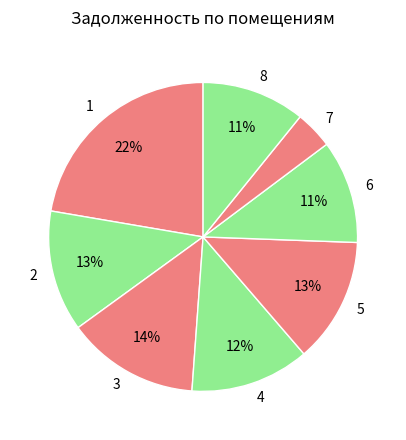

Is the sum of 7 and 5 greater than half?

No